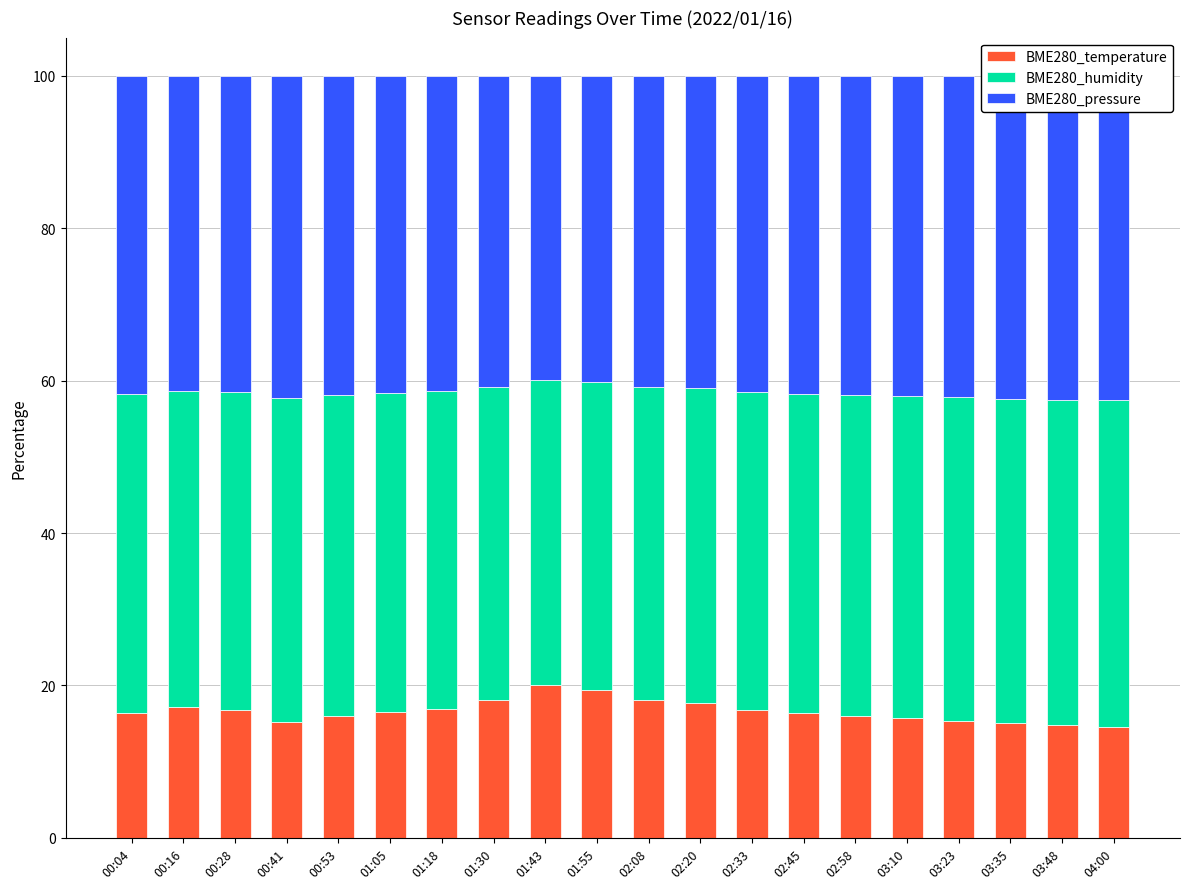

Which series changed the most between 00:04 and 01:43?

BME280_temperature